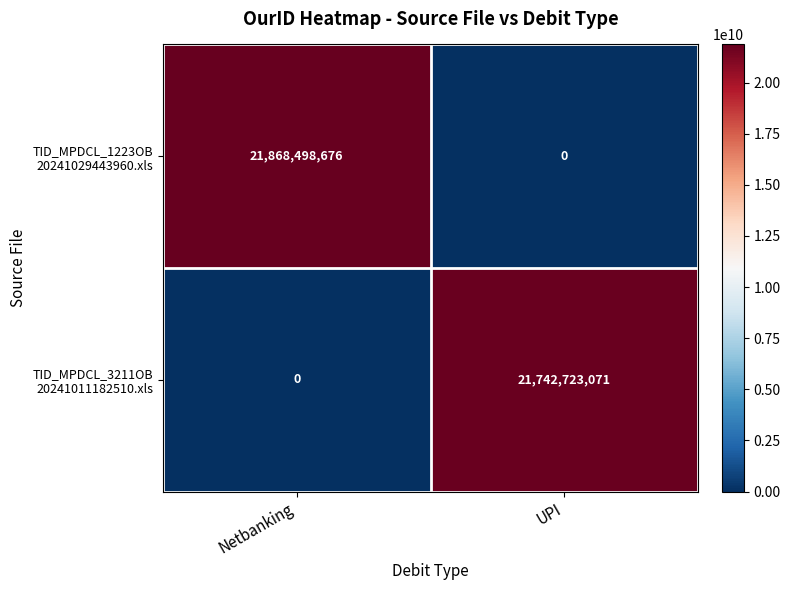

What is the total value across all series at UPI?

21742723071